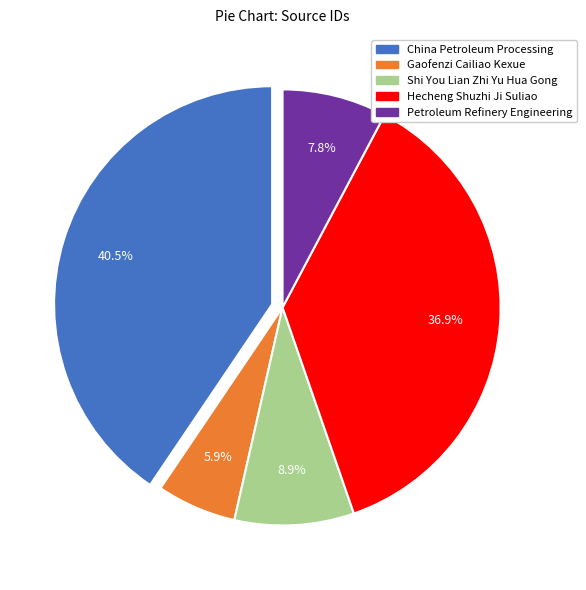

How many slices are in this pie chart?

5